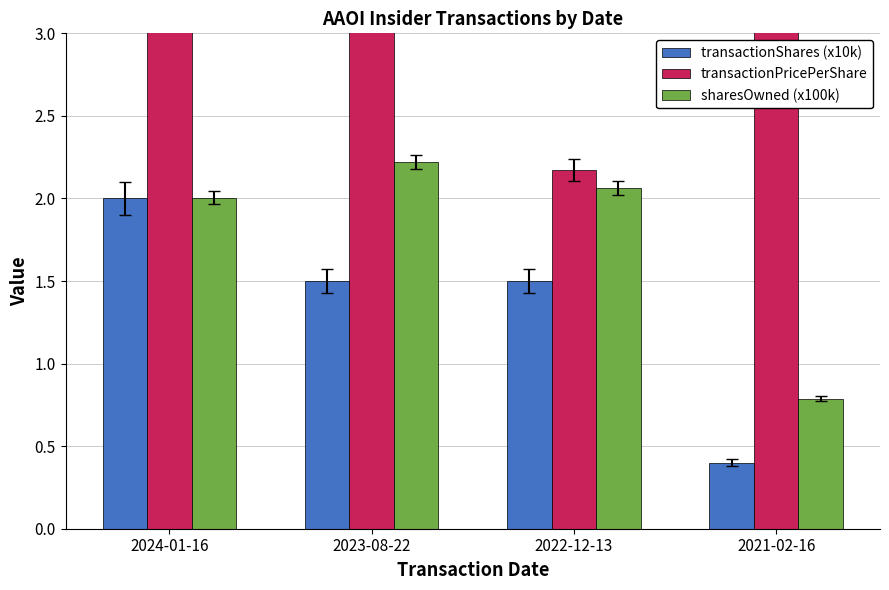

How many categories are shown in the chart?

4